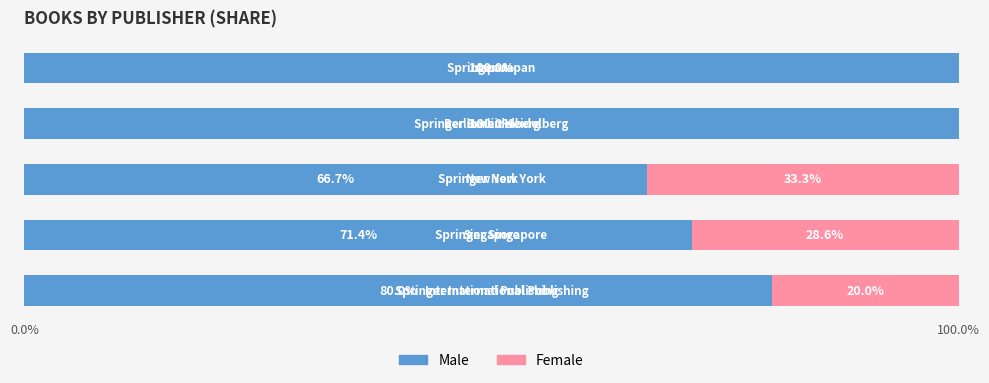

List the series in order of their peak value, highest first.

Male, Female